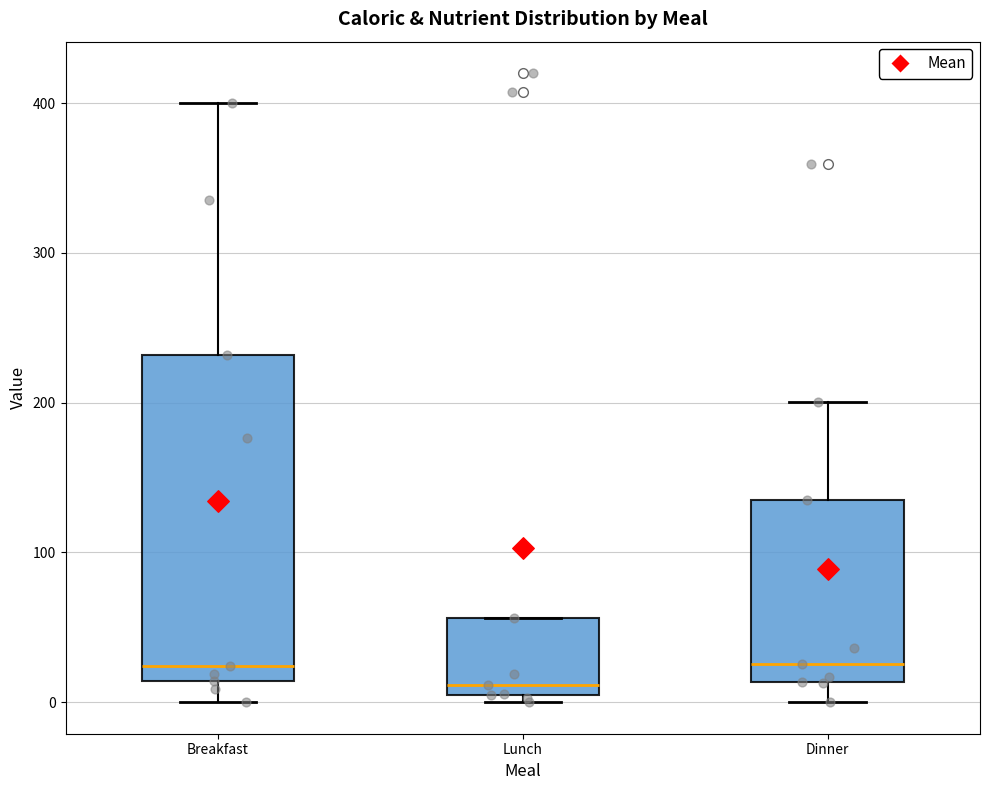

Reading left to right, transcribe this box plot: for each box, give where its median line is, the range the box spans, and where its two whiskers end, as read against the y-axis. The values are not printed on the chart, so give them approximately, as read against the axis.

Breakfast: median 20, box 10 to 230, whiskers 0 to 400
Lunch: median 10 (just above the box's lower edge), box 10 to 60, whiskers 0 to 60
Dinner: median 30, box 10 to 140, whiskers 0 to 200